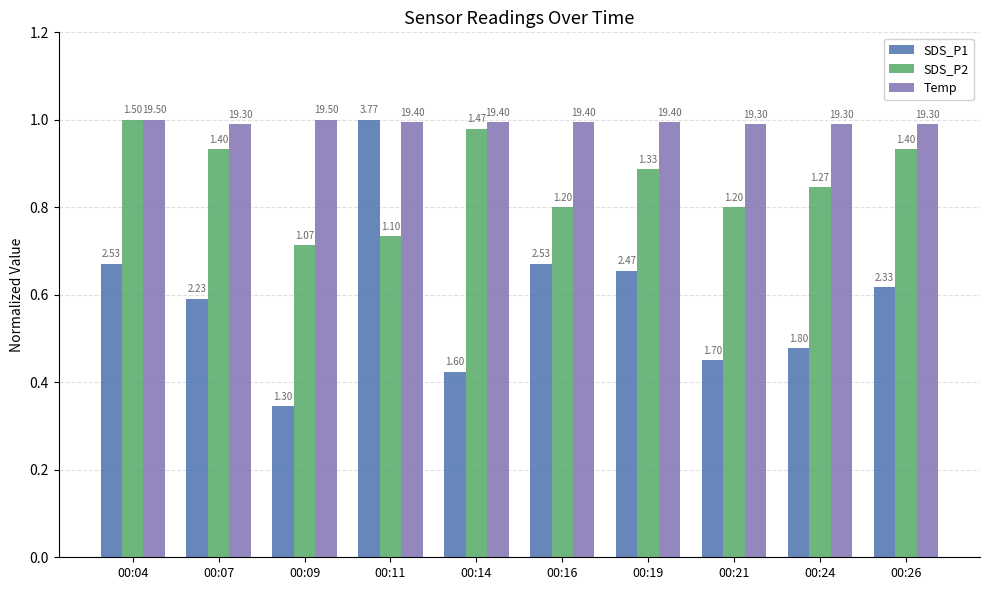

What is the value of the Temp bar at the 10th from the left?

1.0